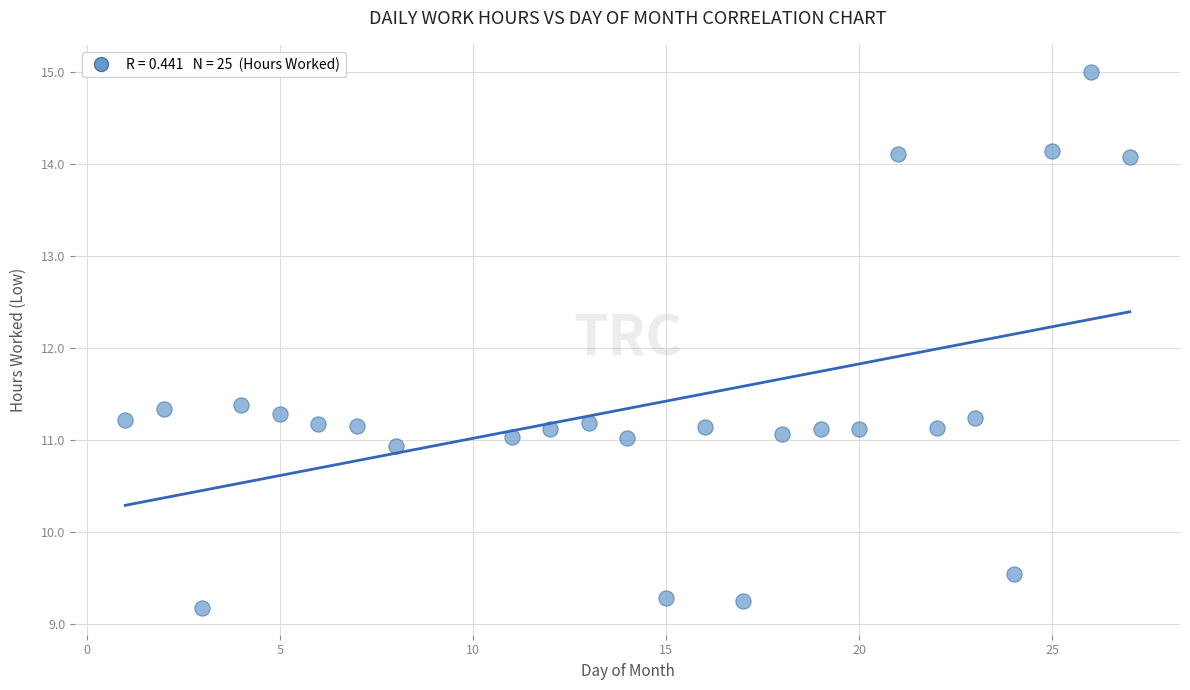

What is the range of Y values (max minus min)?

5.8